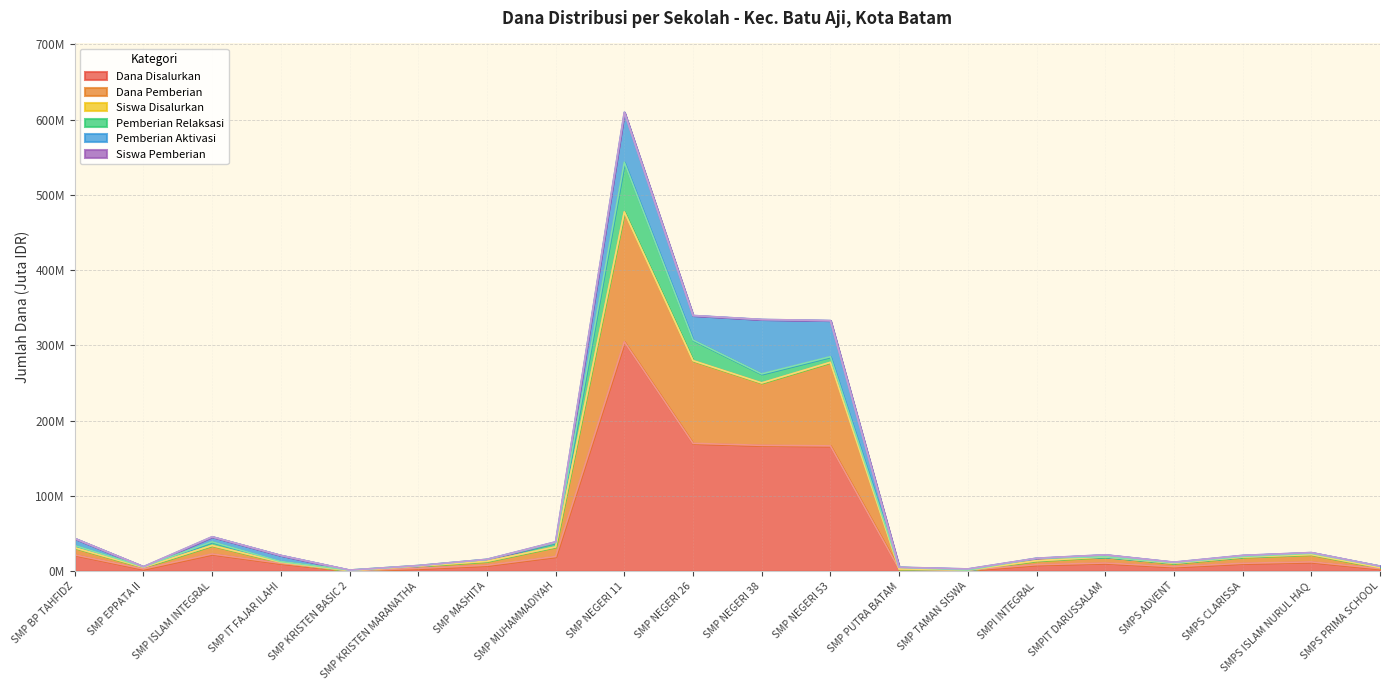

In Siswa Disalurkan, how many points are lower than both neighbors (excluding endpoints)?

5